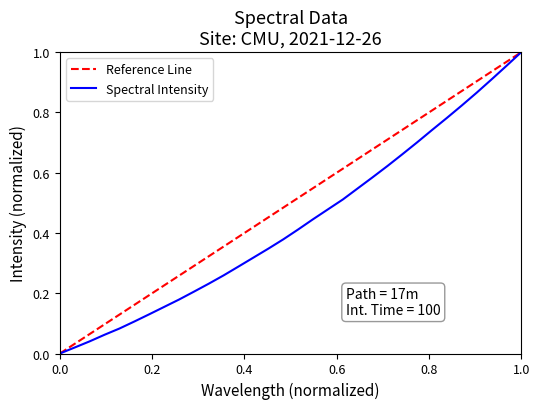

Which series has the largest range (max minus min)?

Reference Line